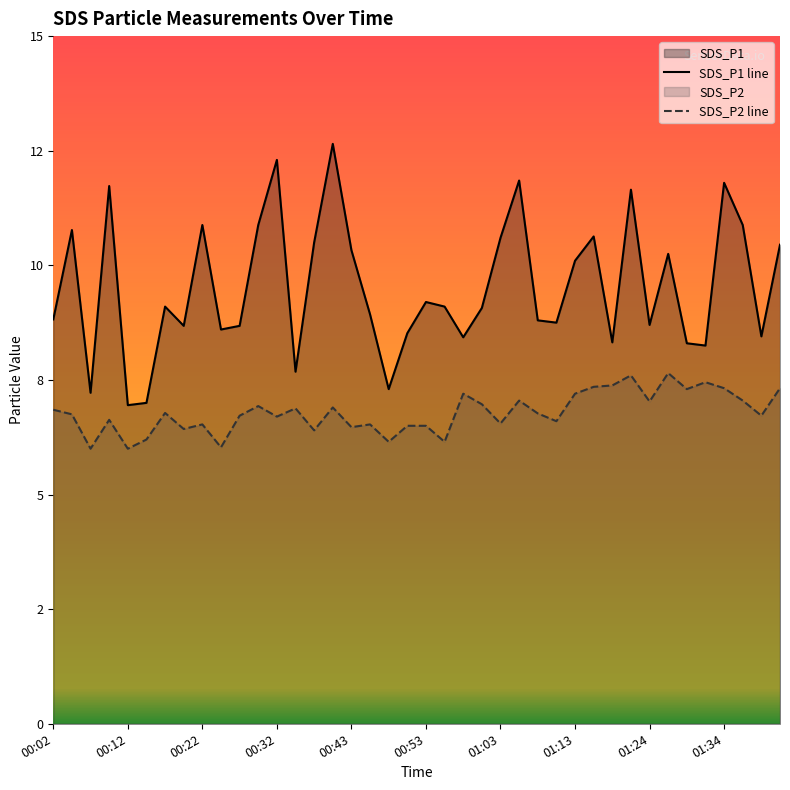

Where is the first local minimum for SDS_P1?

00:07